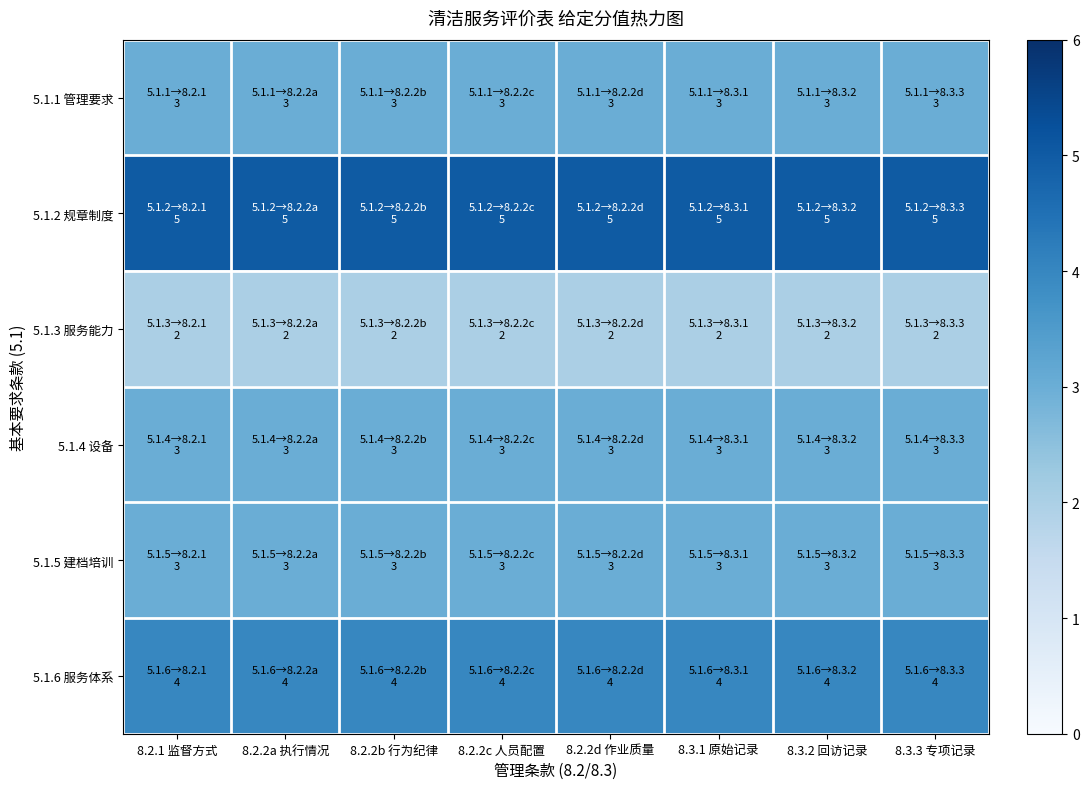

Reading left to right, transcribe all the data shown in this chart.

5.1.1 管理要求: 8.2.1 监督方式=3	8.2.2a 执行情况=3	8.2.2b 行为纪律=3	8.2.2c 人员配置=3	8.2.2d 作业质量=3	8.3.1 原始记录=3	8.3.2 回访记录=3	8.3.3 专项记录=3
5.1.2 规章制度: 8.2.1 监督方式=5	8.2.2a 执行情况=5	8.2.2b 行为纪律=5	8.2.2c 人员配置=5	8.2.2d 作业质量=5	8.3.1 原始记录=5	8.3.2 回访记录=5	8.3.3 专项记录=5
5.1.3 服务能力: 8.2.1 监督方式=2	8.2.2a 执行情况=2	8.2.2b 行为纪律=2	8.2.2c 人员配置=2	8.2.2d 作业质量=2	8.3.1 原始记录=2	8.3.2 回访记录=2	8.3.3 专项记录=2
5.1.4 设备: 8.2.1 监督方式=3	8.2.2a 执行情况=3	8.2.2b 行为纪律=3	8.2.2c 人员配置=3	8.2.2d 作业质量=3	8.3.1 原始记录=3	8.3.2 回访记录=3	8.3.3 专项记录=3
5.1.5 建档培训: 8.2.1 监督方式=3	8.2.2a 执行情况=3	8.2.2b 行为纪律=3	8.2.2c 人员配置=3	8.2.2d 作业质量=3	8.3.1 原始记录=3	8.3.2 回访记录=3	8.3.3 专项记录=3
5.1.6 服务体系: 8.2.1 监督方式=4	8.2.2a 执行情况=4	8.2.2b 行为纪律=4	8.2.2c 人员配置=4	8.2.2d 作业质量=4	8.3.1 原始记录=4	8.3.2 回访记录=4	8.3.3 专项记录=4